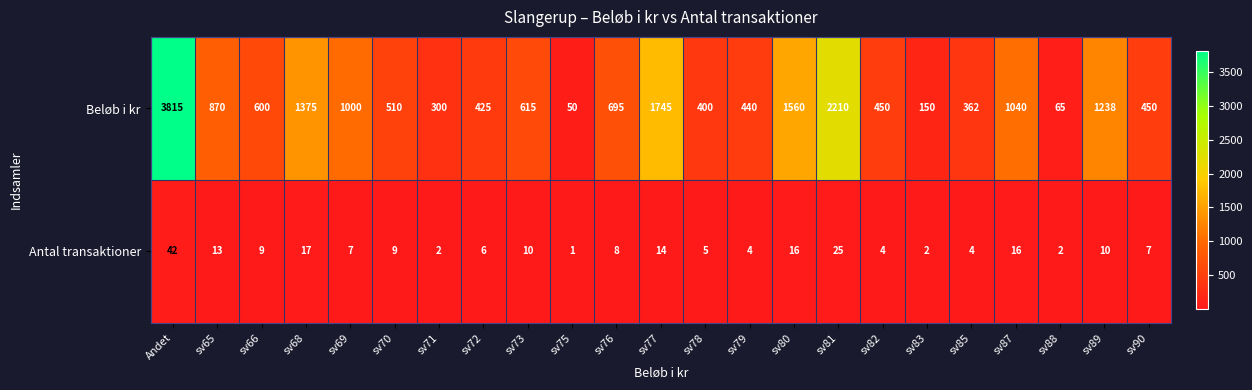

Which series has the largest total across all categories?

Beløb i kr